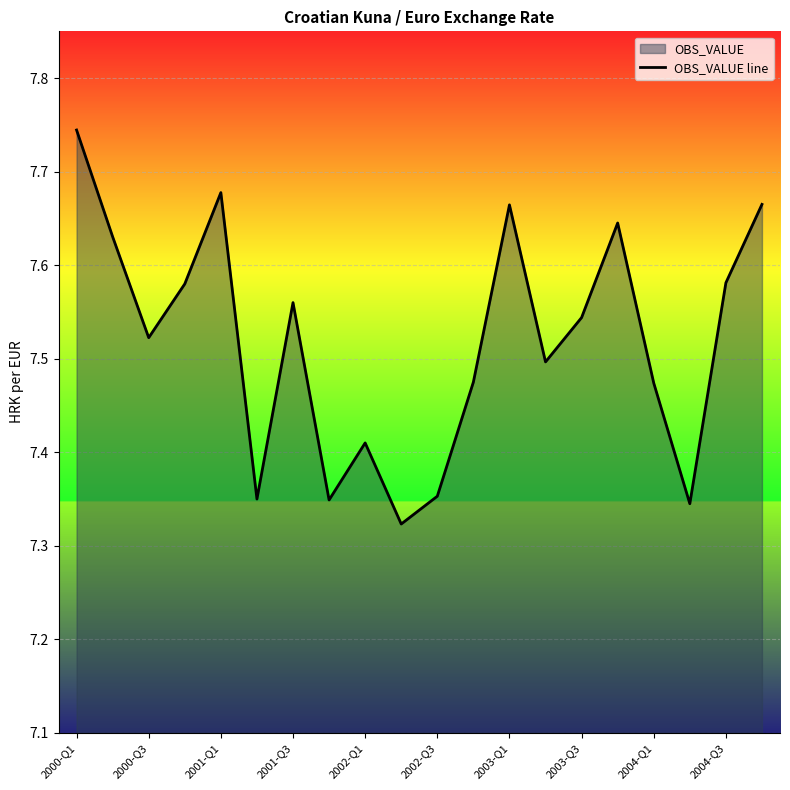

What is the label of the 1st point from the left?

2000-Q1